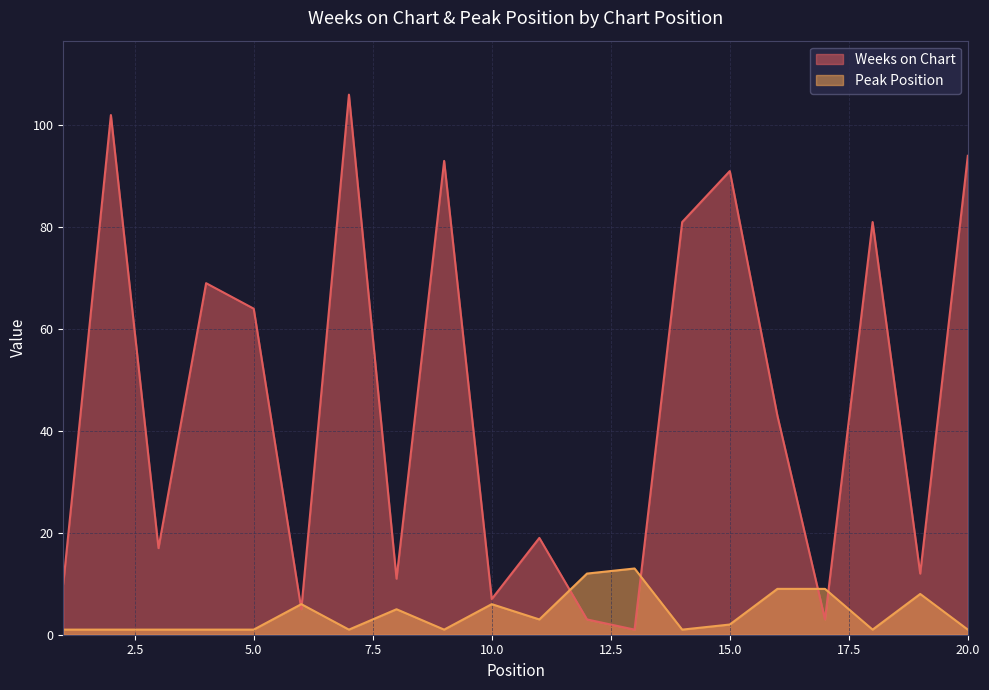

What is the difference between the highest and lowest values at 4?

68